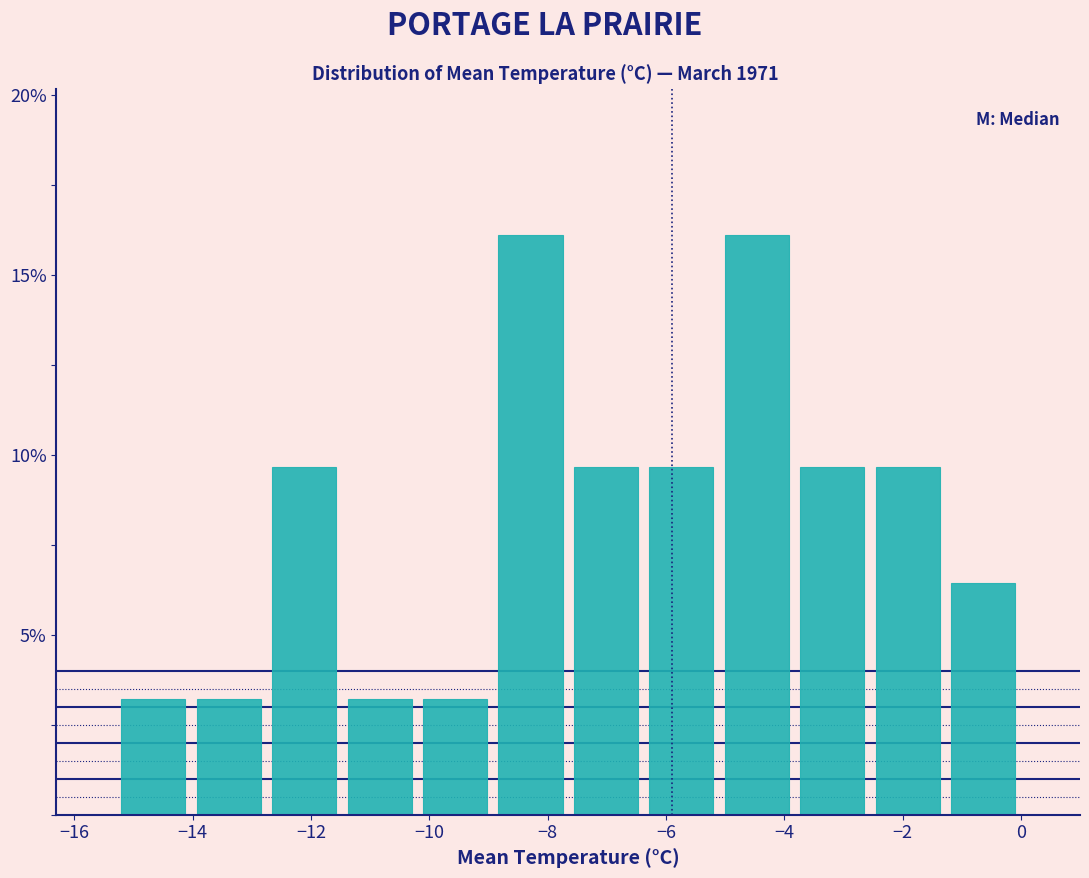

Reading left to right, transcribe this chart: for each bar, give the range it covers on the x-axis and its height. Neither the bar edges nor the heights are printed on the chart, so give them approximately, as read against the axes.

-15.2 to -14.0: 3.0
-14.0 to -12.8: 3.0
-12.8 to -11.4: 9.5
-11.4 to -10.2: 3.0
-10.2 to -9.0: 3.0
-9.0 to -7.6: 16.0
-7.6 to -6.4: 9.5
-6.4 to -5.0: 9.5
-5.0 to -3.8: 16.0
-3.8 to -2.6: 9.5
-2.6 to -1.2: 9.5
-1.2 to 0.0: 6.5